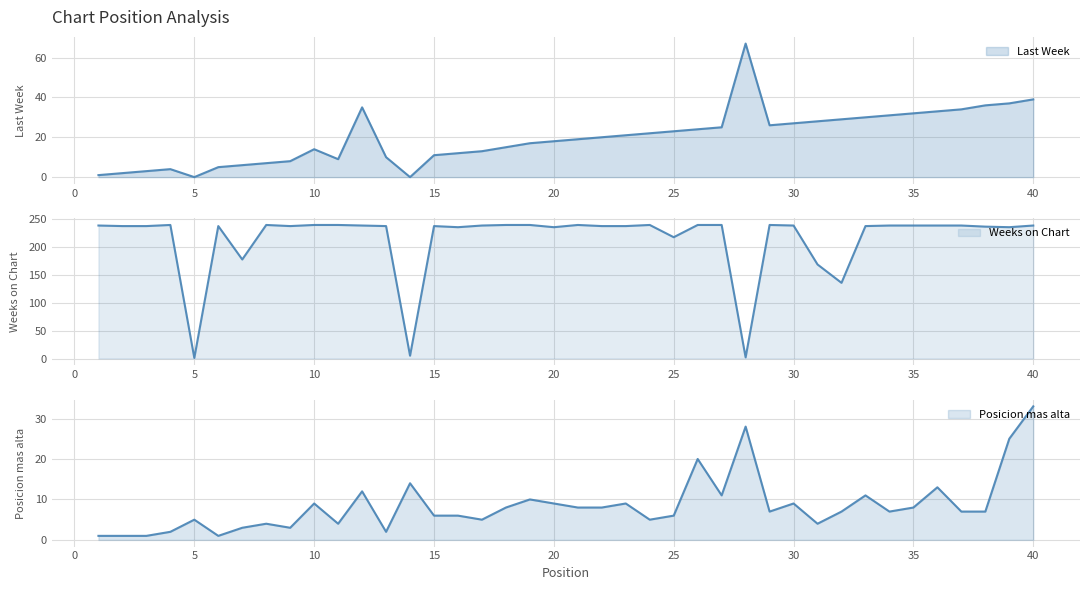

Is it true that Last Week equals 17 at 30?

False